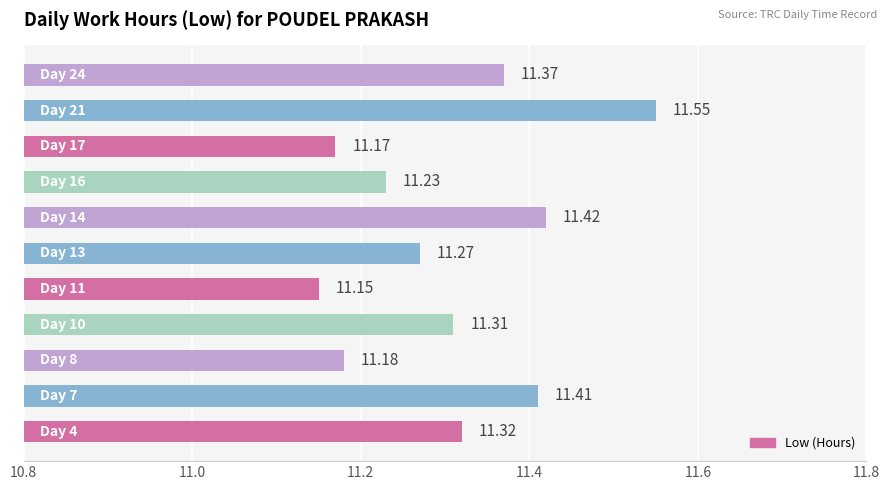

What is the difference between the maximum and minimum values?

0.4